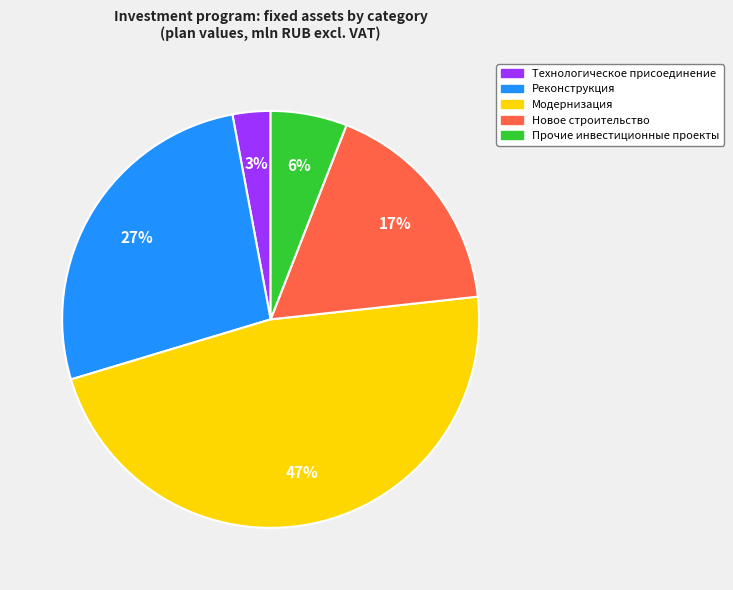

Count the number of slices in the pie.

5